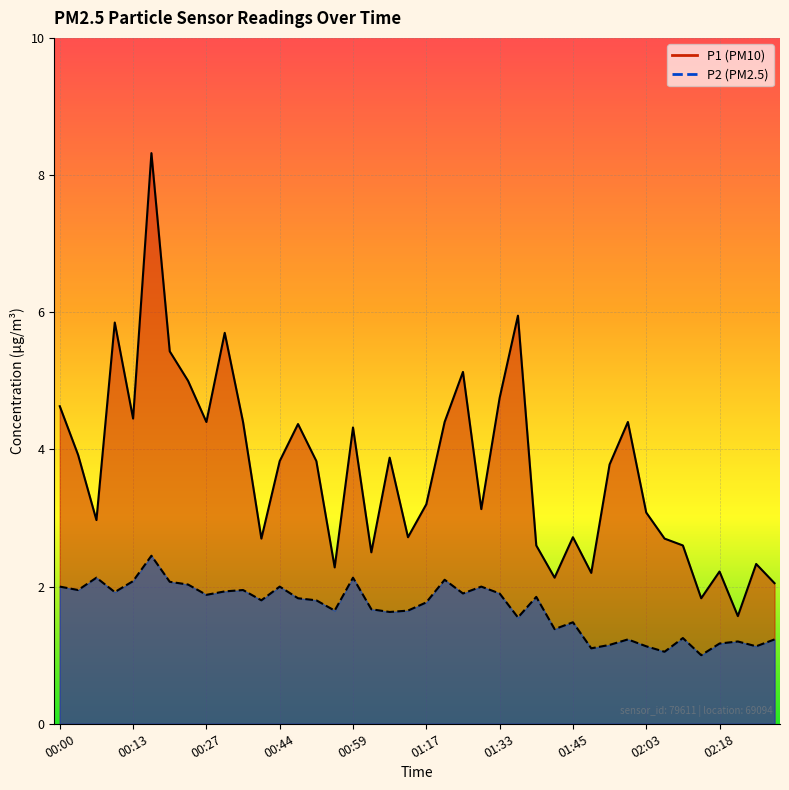

True or false: P1 and P2 cross at least once.

False